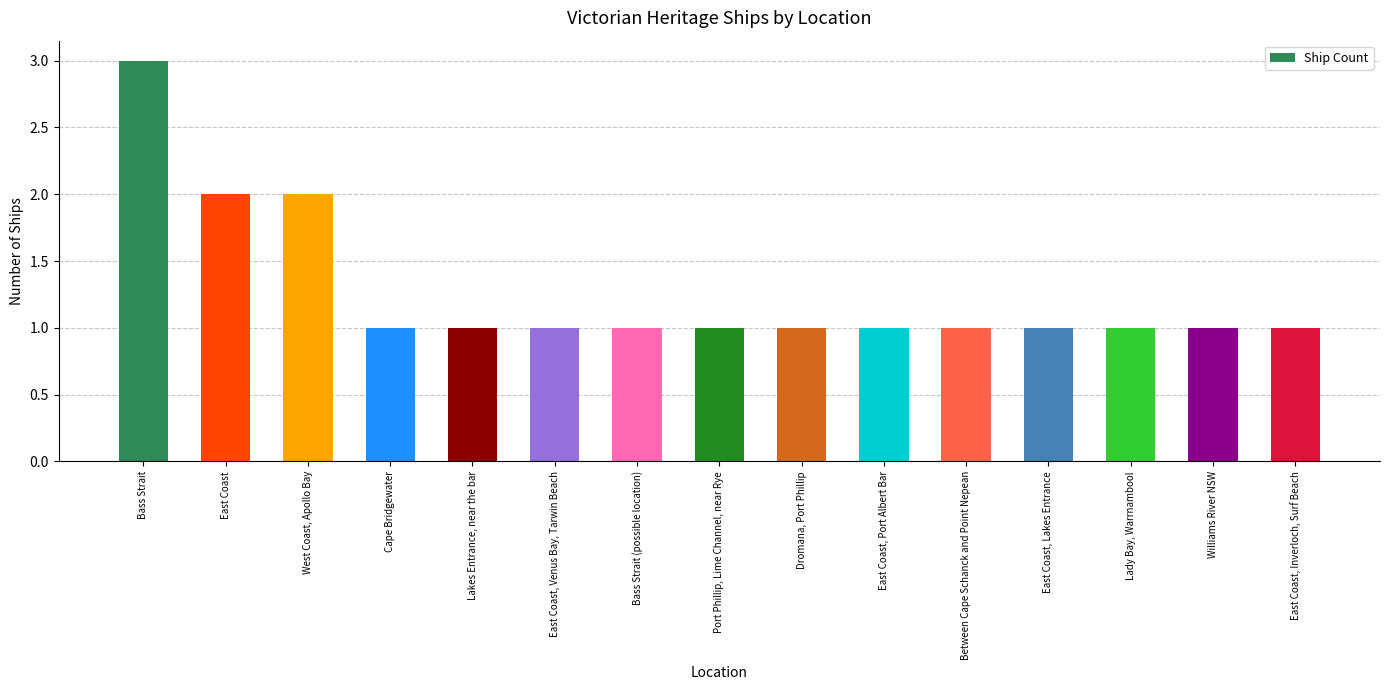

Between Between Cape Schanck and Point Nepean and Bass Strait, which is larger?

Bass Strait